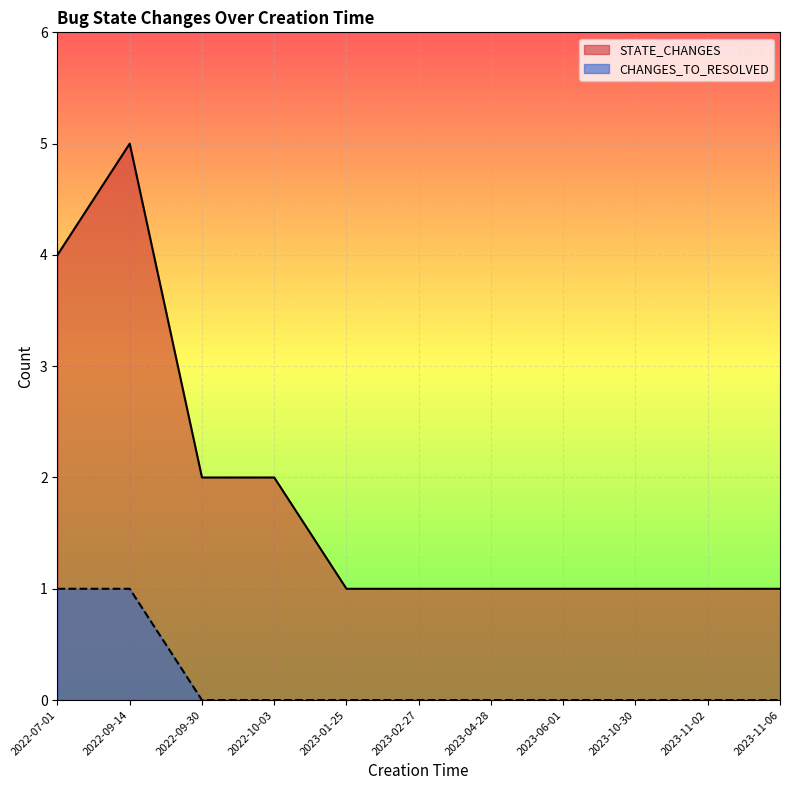

True or false: CHANGES_TO_RESOLVED and STATE_CHANGES intersect in this chart.

False